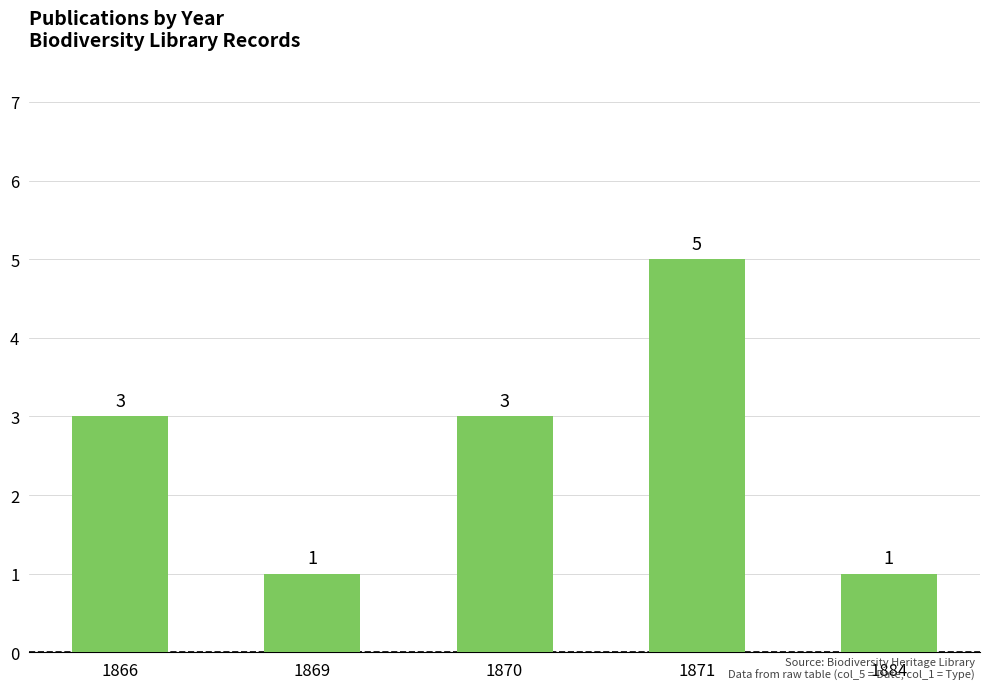

What is the sum of the values at 1866 and 1870?

6